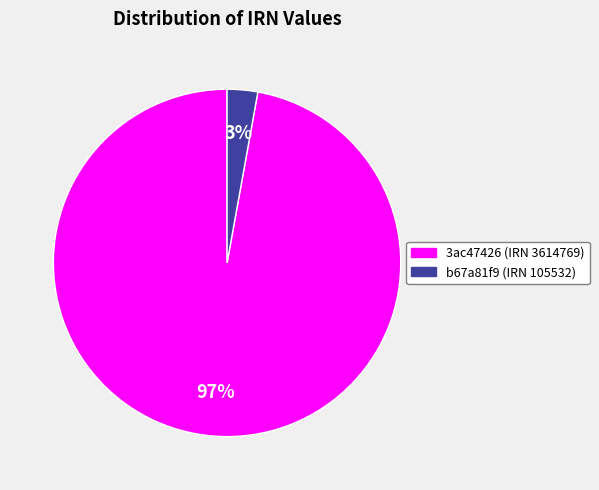

Is there any slice that represents more than half of the pie?

Yes